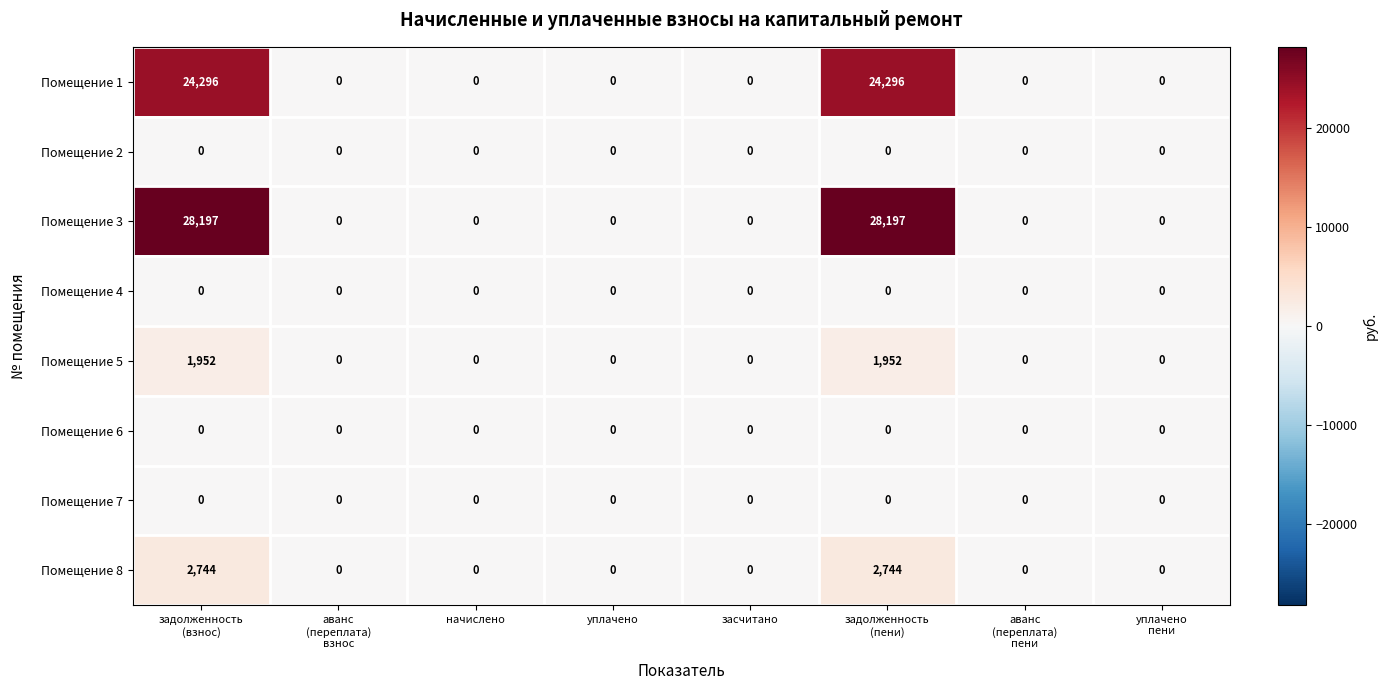

Which series has the widest spread of values?

Помещение 3